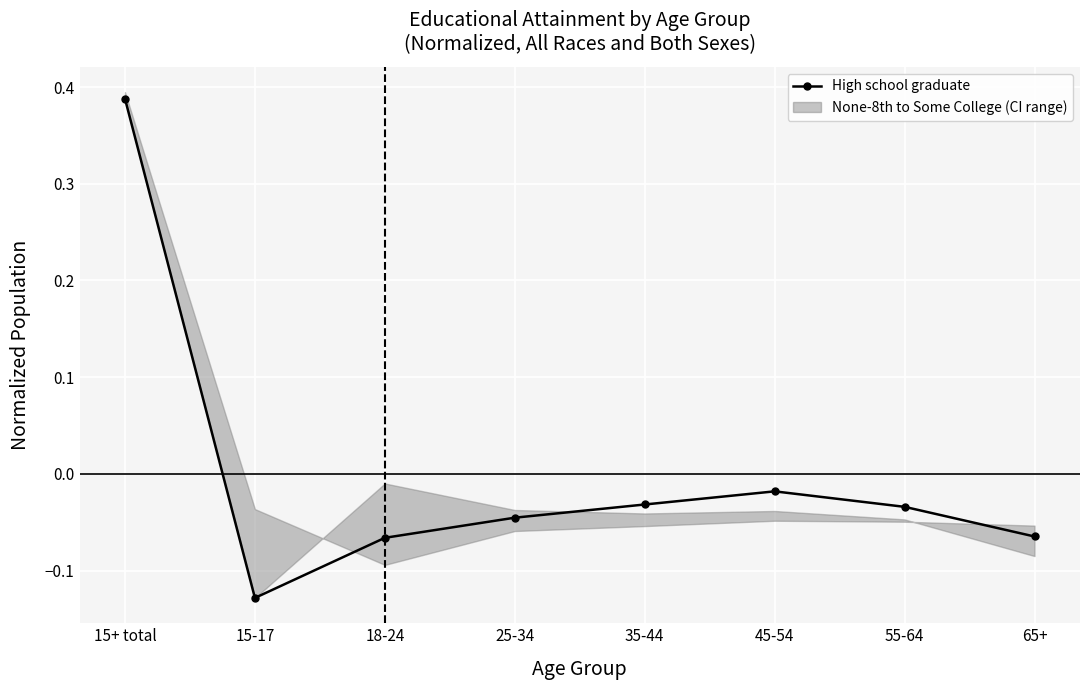

How many values are above zero?

1